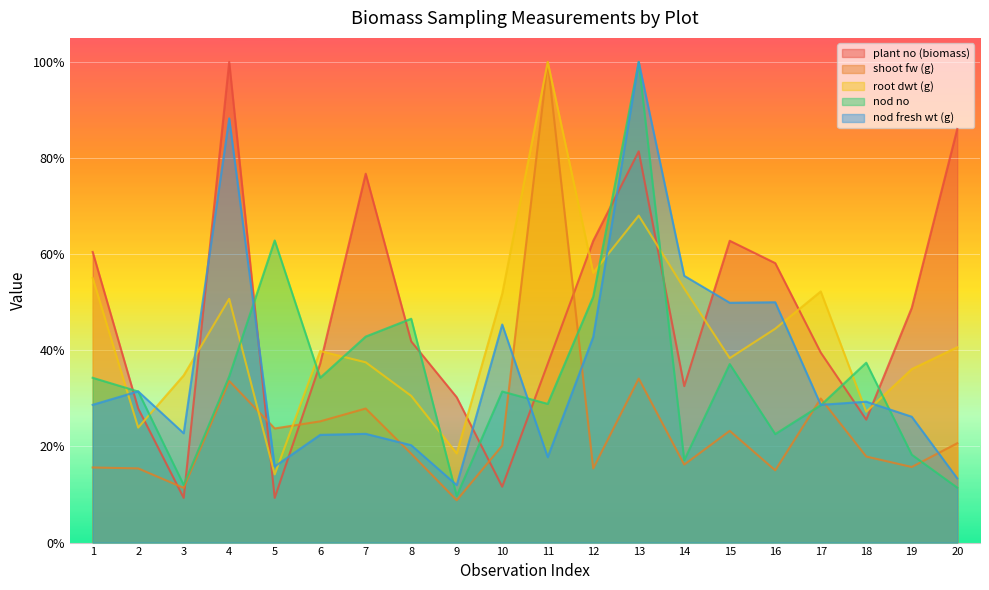

Does the chart display data point markers on the line(s)?

No